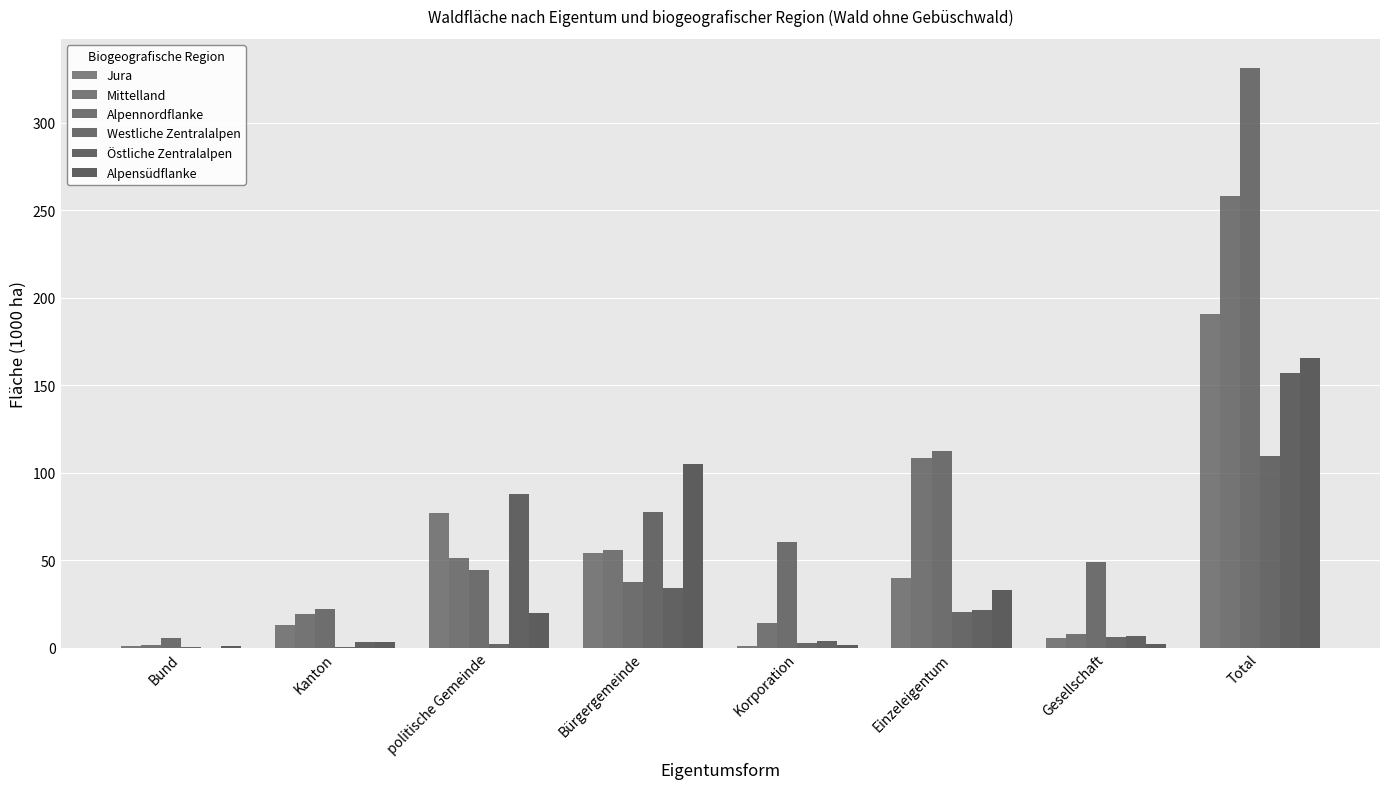

How many distinct data groups are displayed?

6